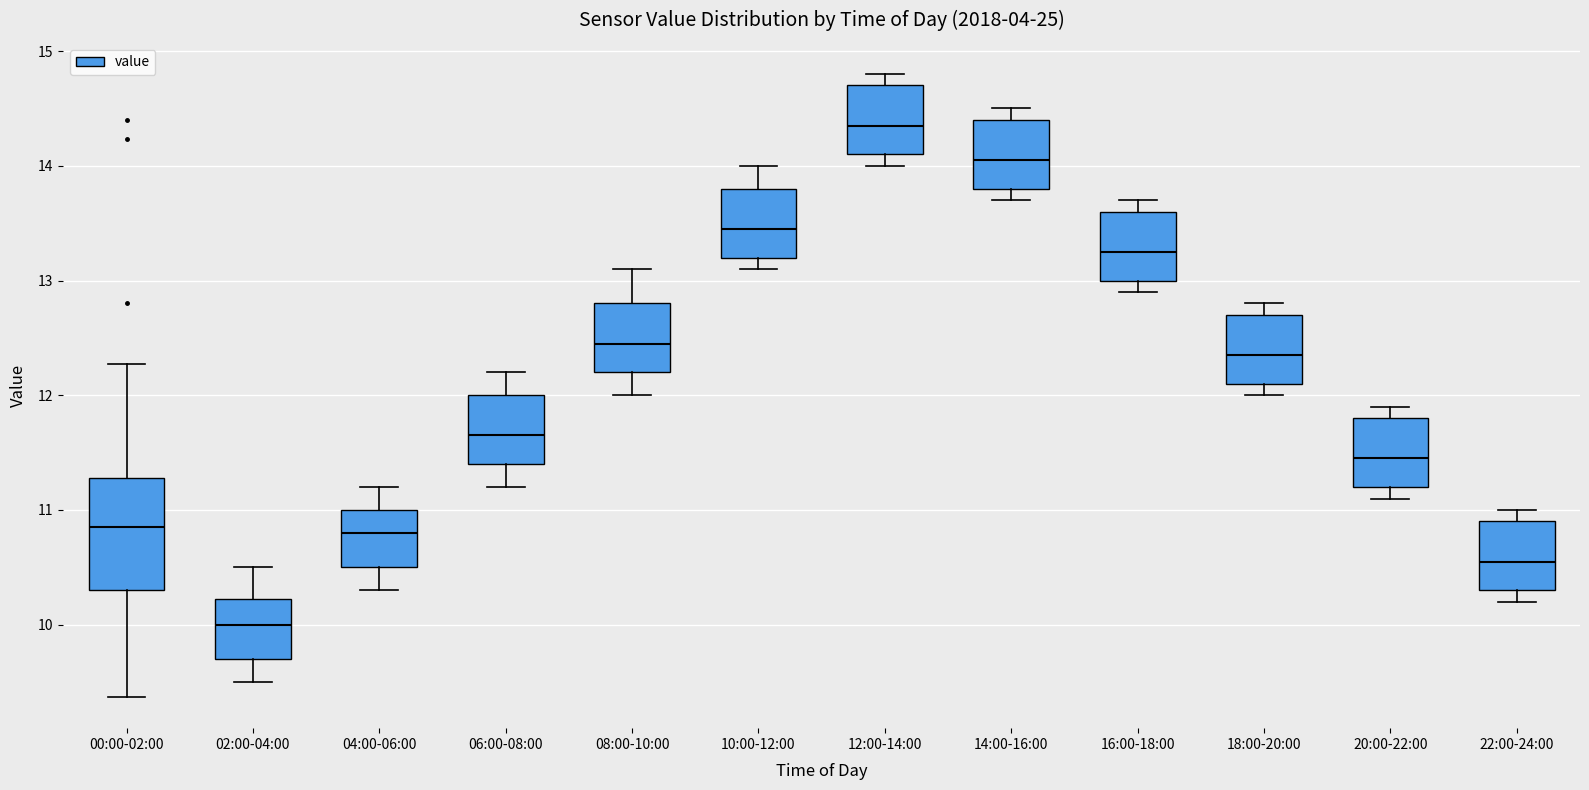

Which box's median line is the lowest?

02:00-04:00